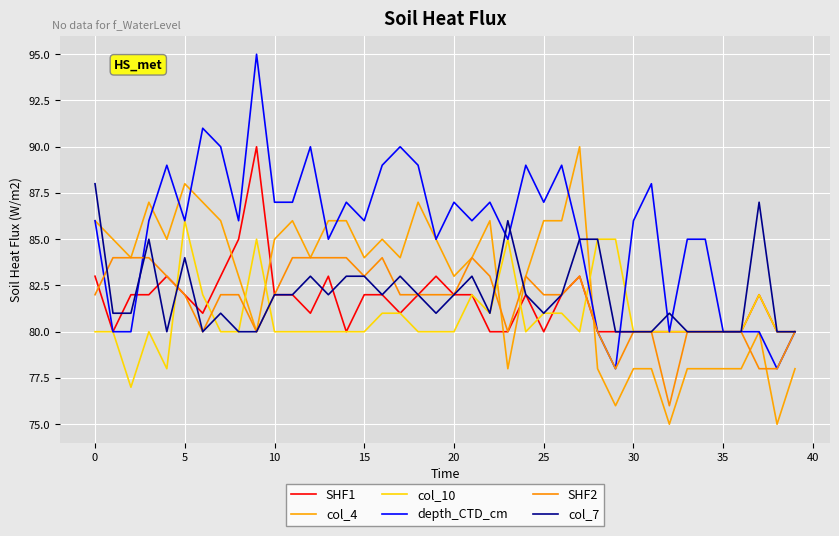

Does the chart display data point markers on the line(s)?

No